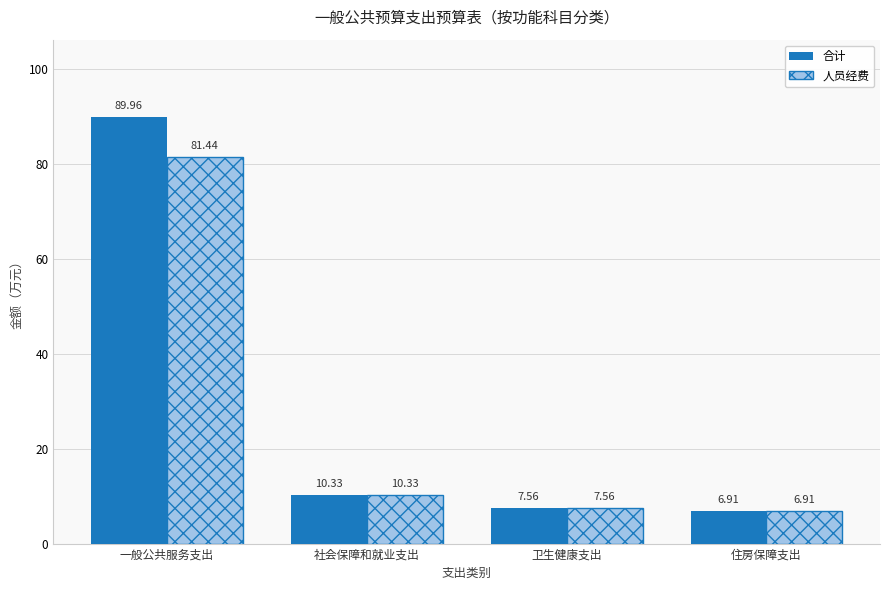

What is the average value of the 合计 series?

28.7